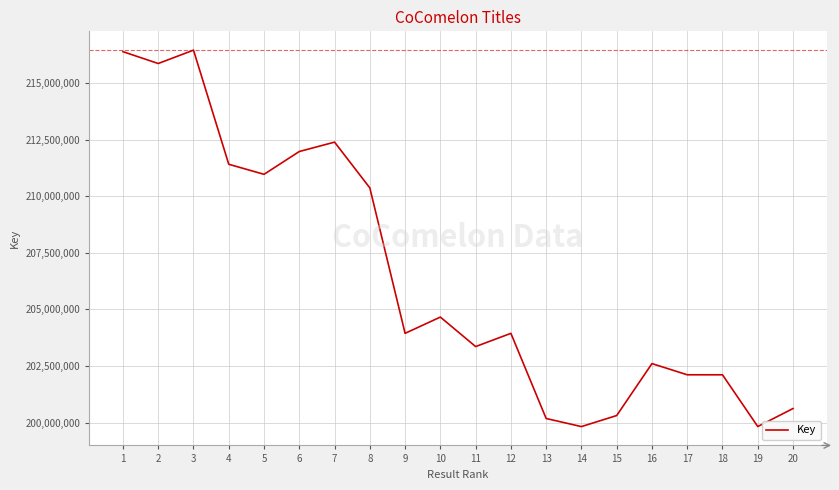

What is the minimum value shown in the chart?

199819896